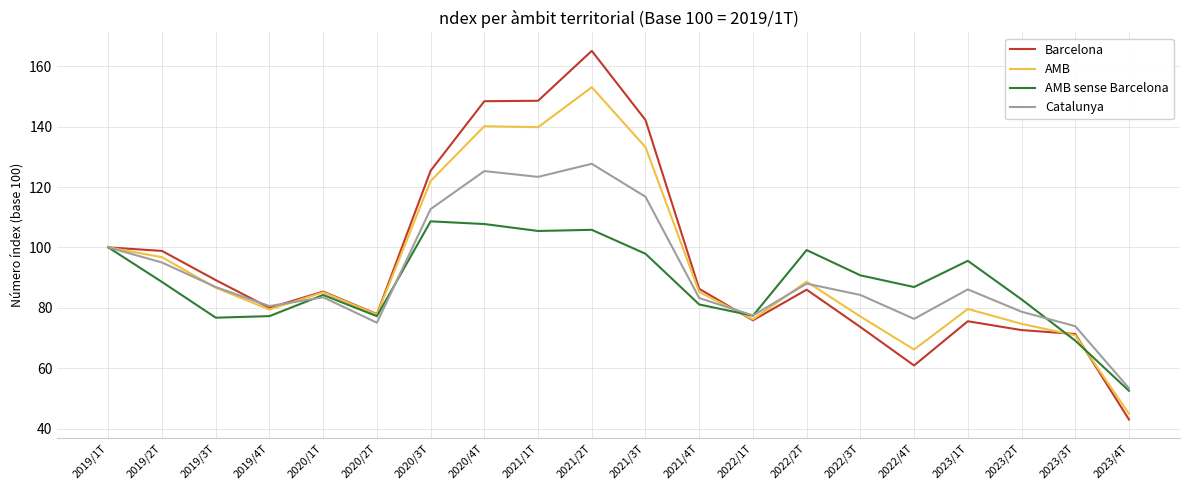

At which label is Catalunya closest to 90?

2022/2T